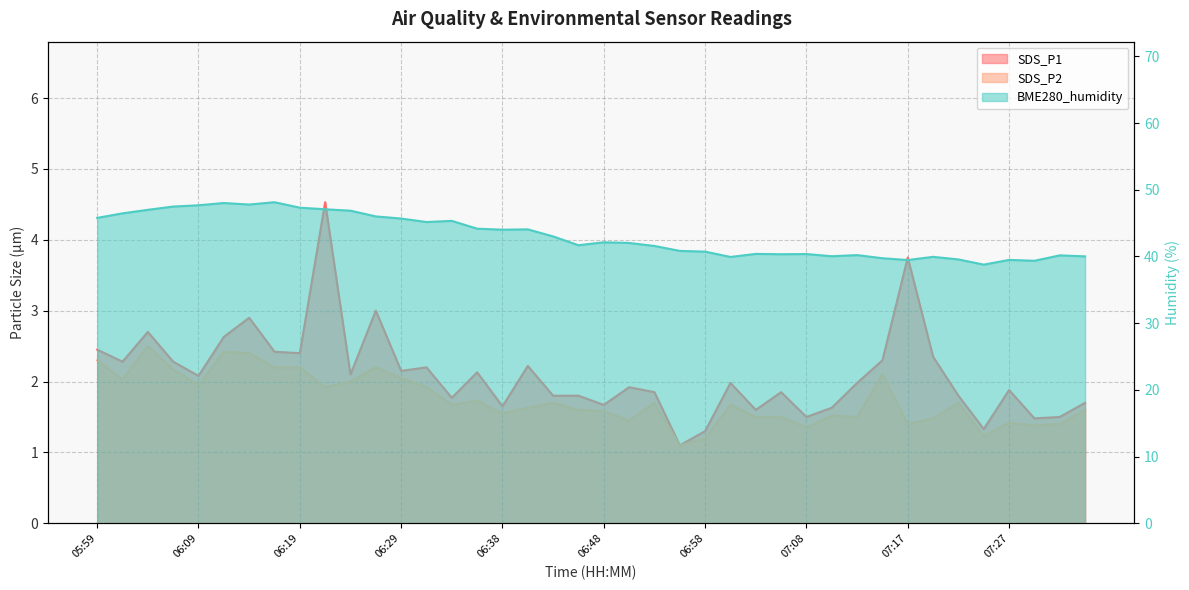

Which category has the highest value in the SDS_P1 series?

06:21